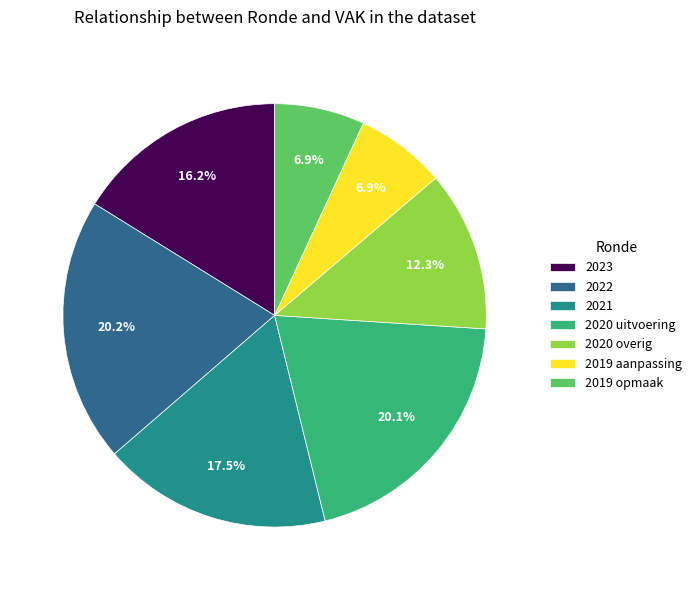

Between 2020 uitvoering and 2019 opmaak, which is larger?

2020 uitvoering